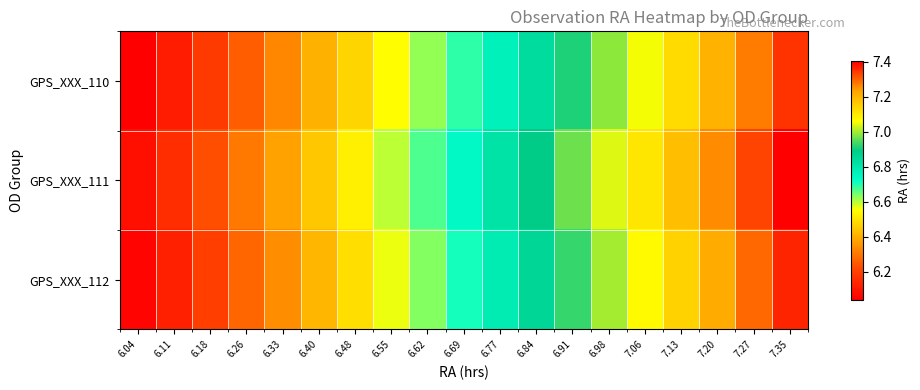

At which category is the sum across all series the highest?

7.35